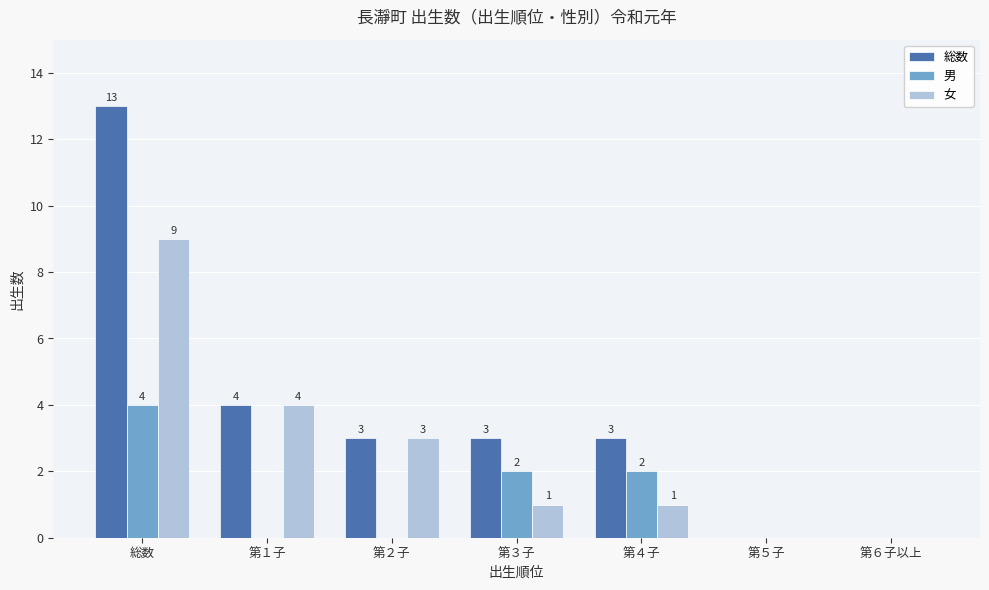

Reading right to left, extract all data points from this chart.

総数: 0	0	3	3	3	4	13
男: 0	0	2	2	0	0	4
女: 0	0	1	1	3	4	9